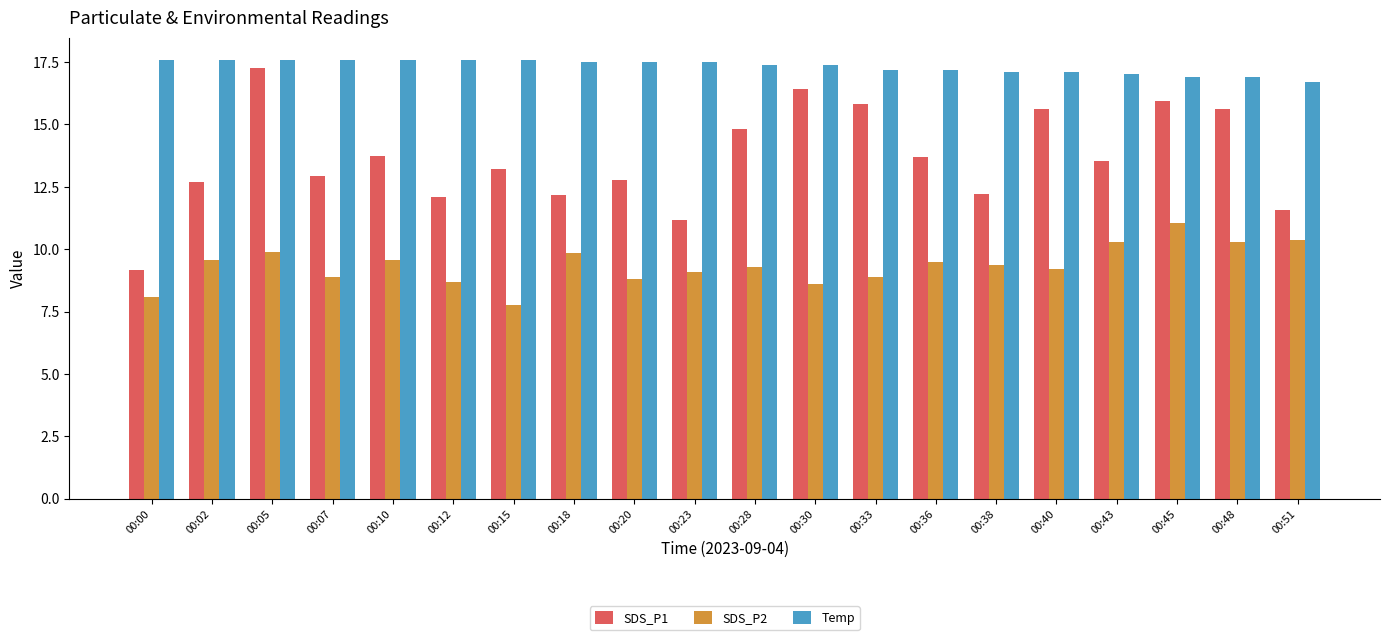

What is the greatest value displayed?

17.6